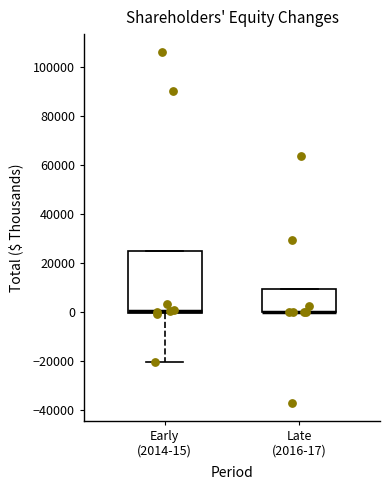

Which box is the tallest, from its lower edge to its upper edge?

Early (2014-15)